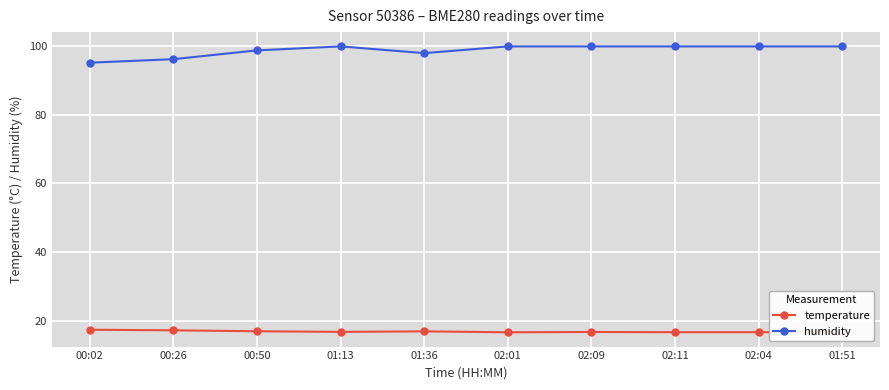

Rank the series by their average value, from highest to lowest.

humidity, temperature